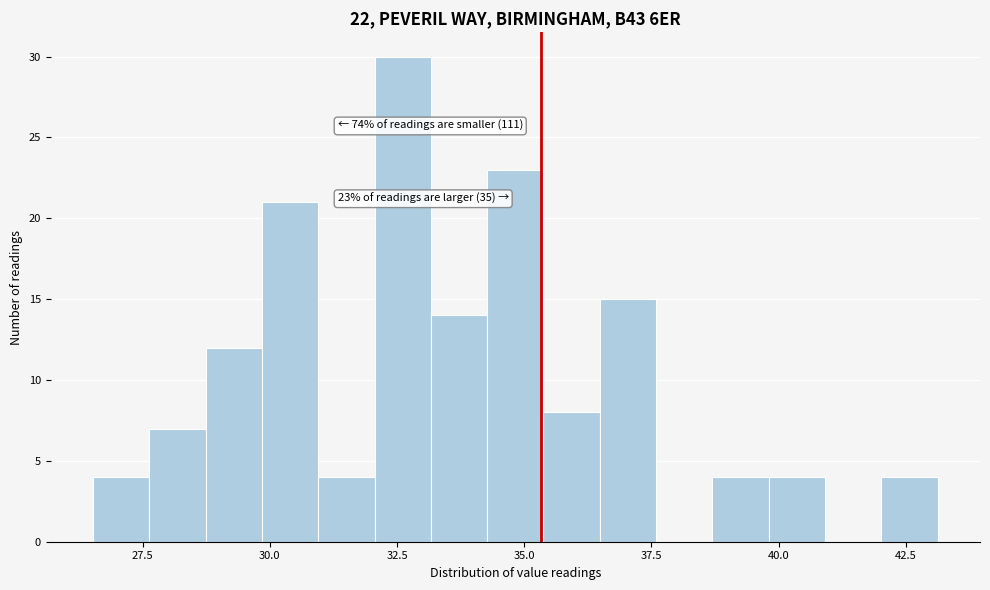

Around what value on the x-axis is the tallest bar? Give the approximate position of its centre, as read against the axis.

32.5